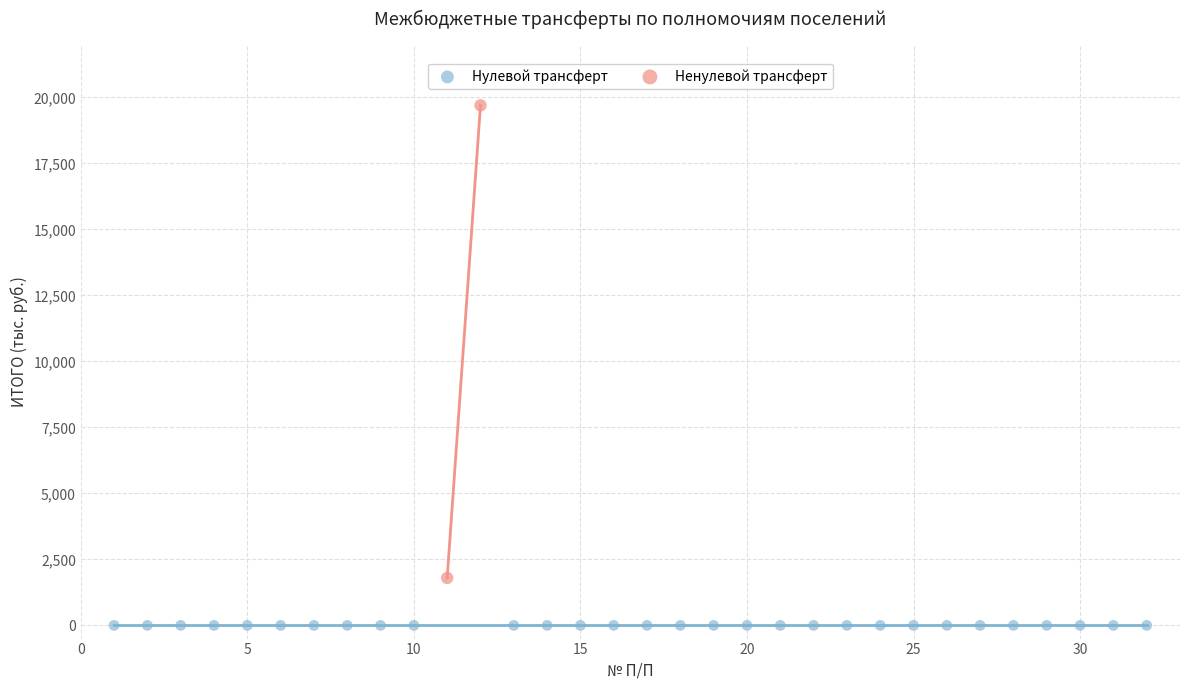

Which series reaches the minimum Y coordinate?

Нулевой трансферт